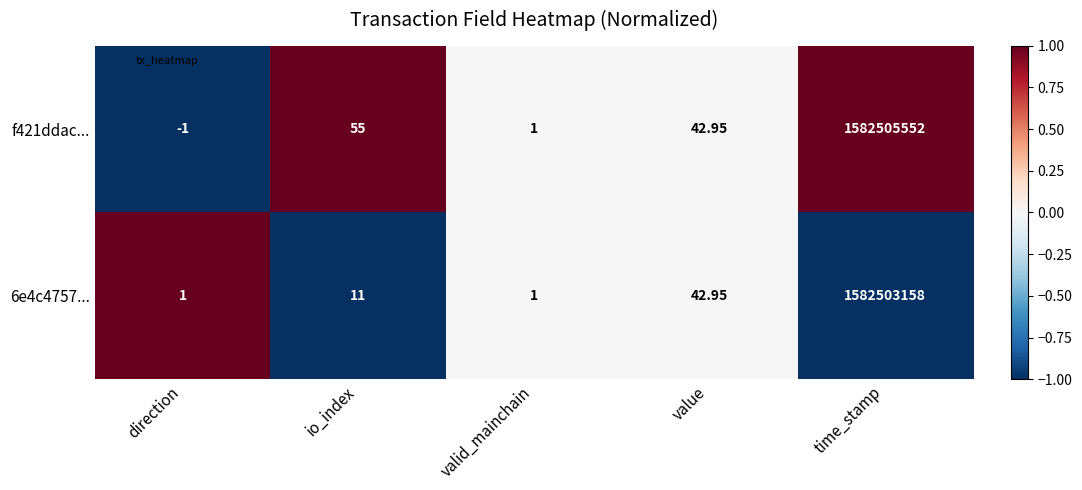

Where does the f421ddac... series first go above 42?

io_index